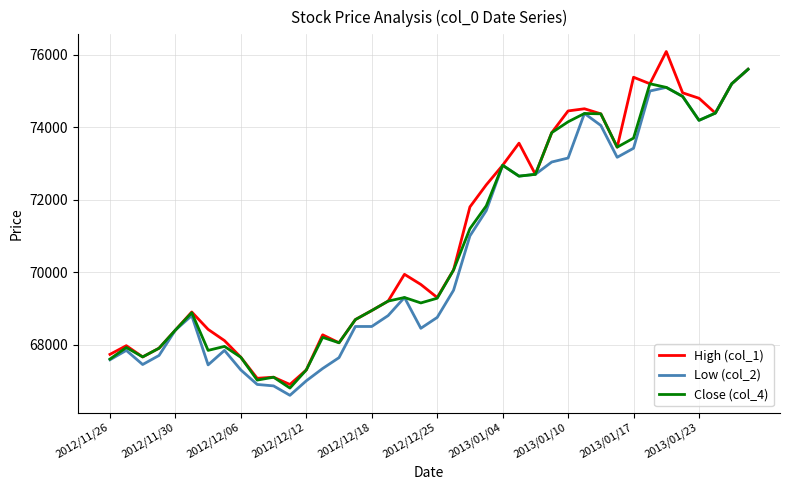

What is the minimum value shown in the chart?

66600